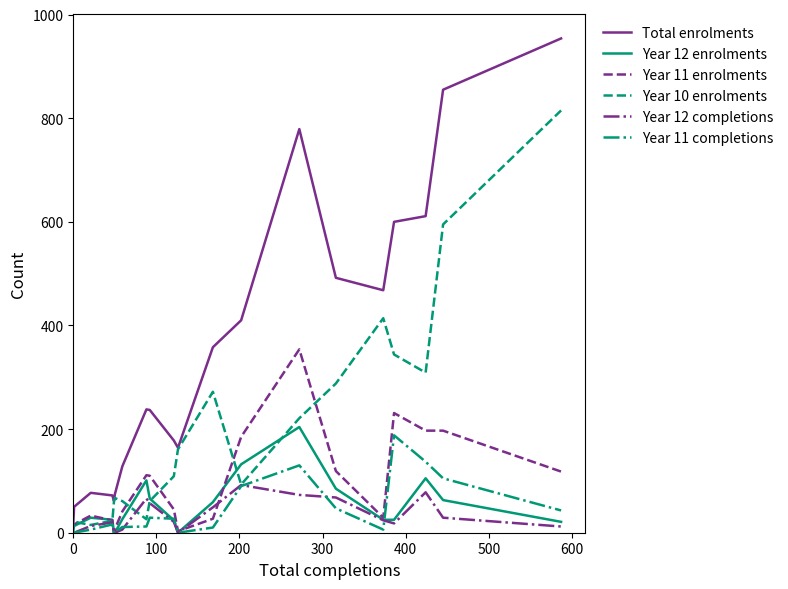

Which series has the widest spread of values?

Total enrolments